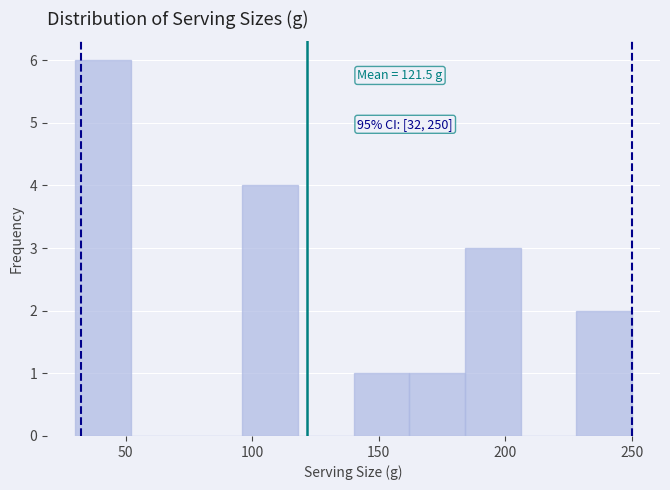

Which range on the x-axis has the tallest bar?

30 to 52